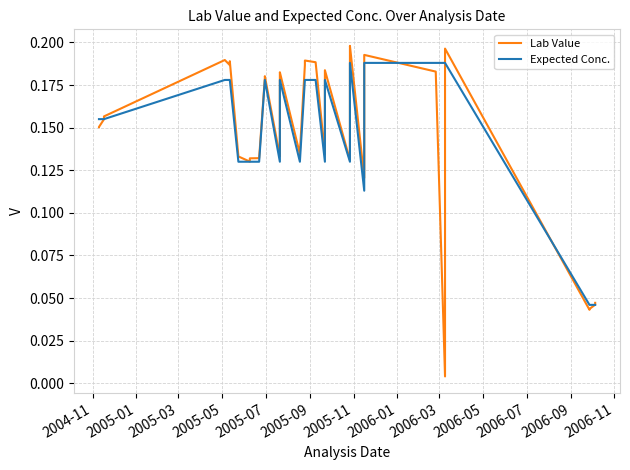

What value does the Lab Value series have at 2004-11?

0.2